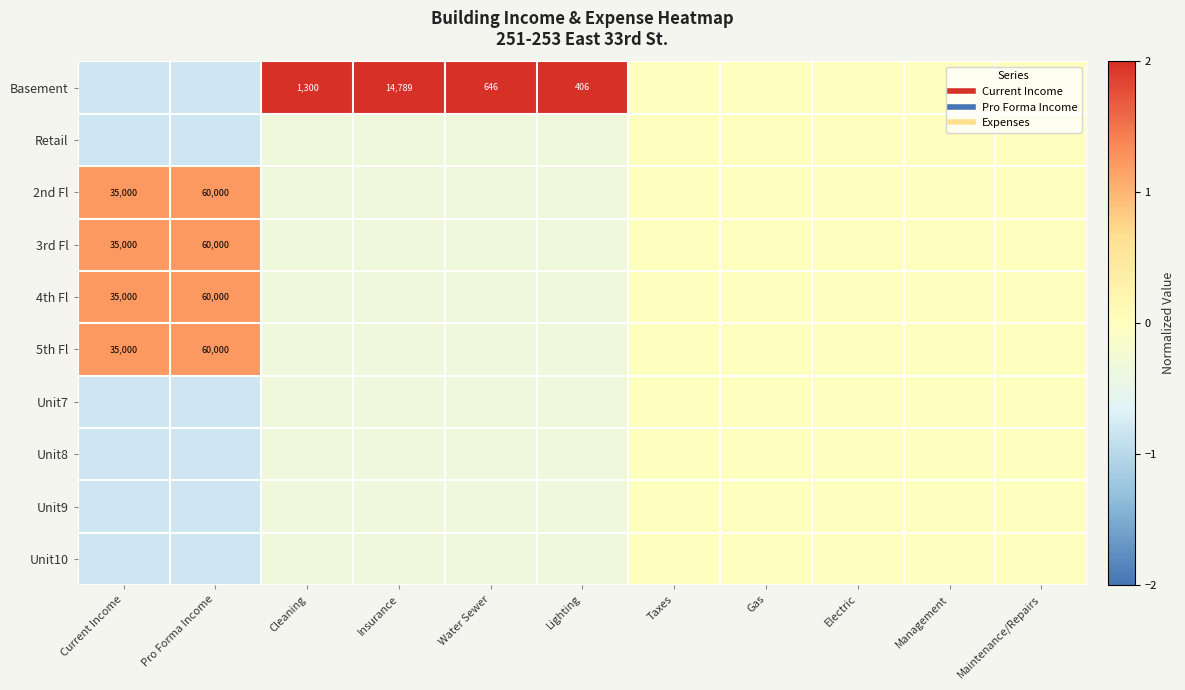

Where is 5th Fl nearest to the value 0?

Taxes